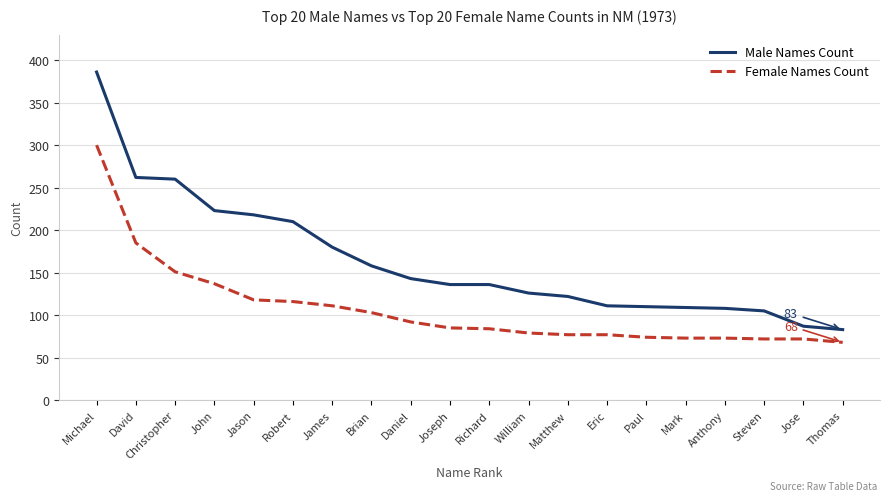

Which category has the lowest value across all series?

Thomas